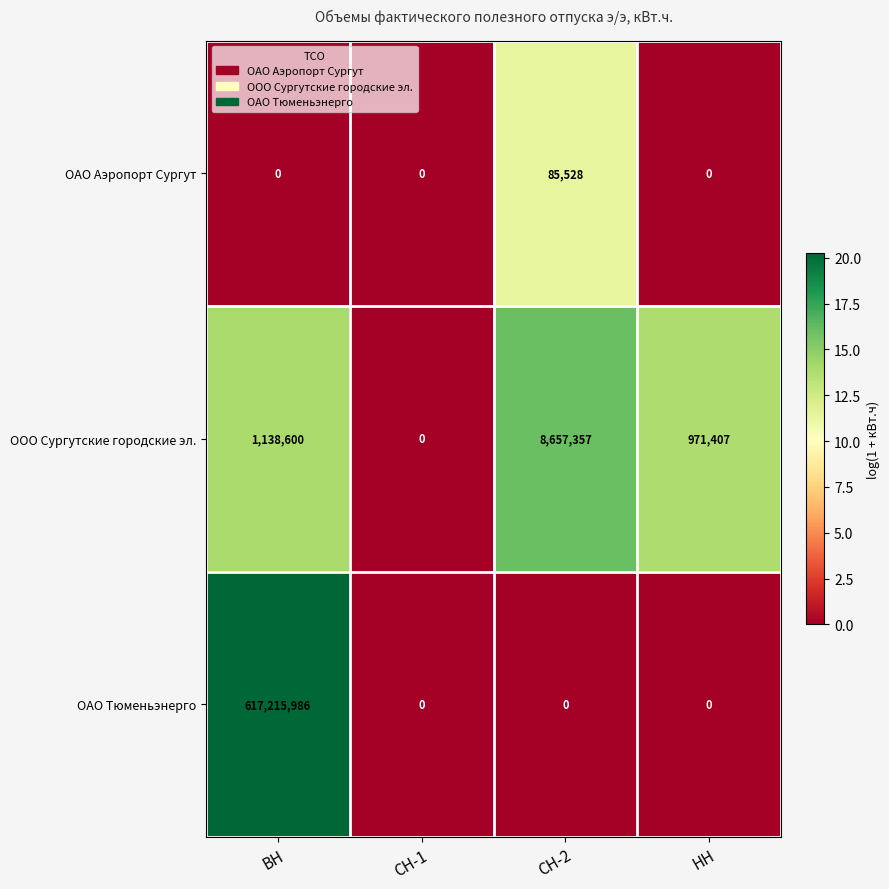

The value of ОАО Тюменьэнерго at НН is 0. True or false?

True